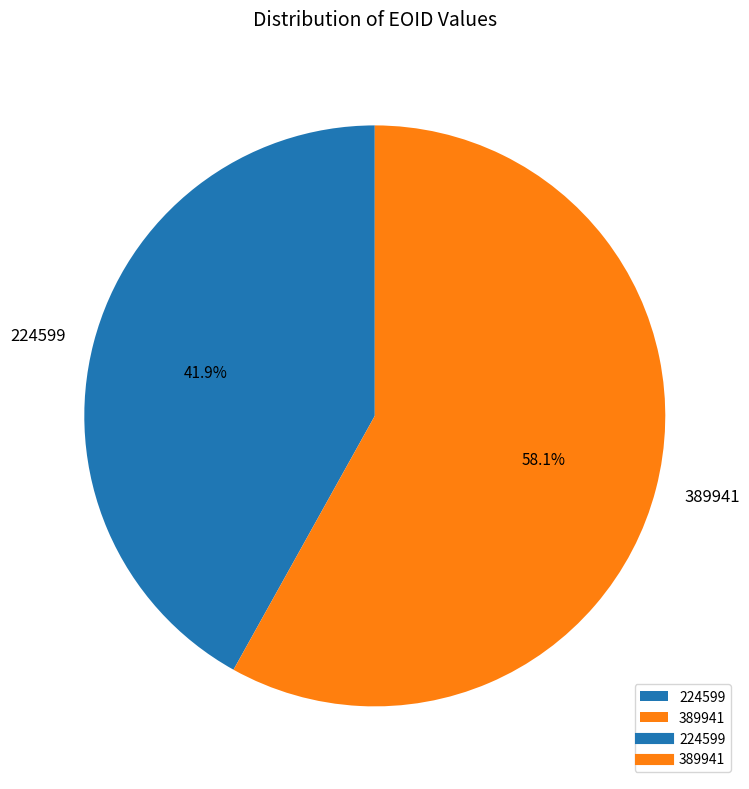

How many slices are in this pie chart?

2